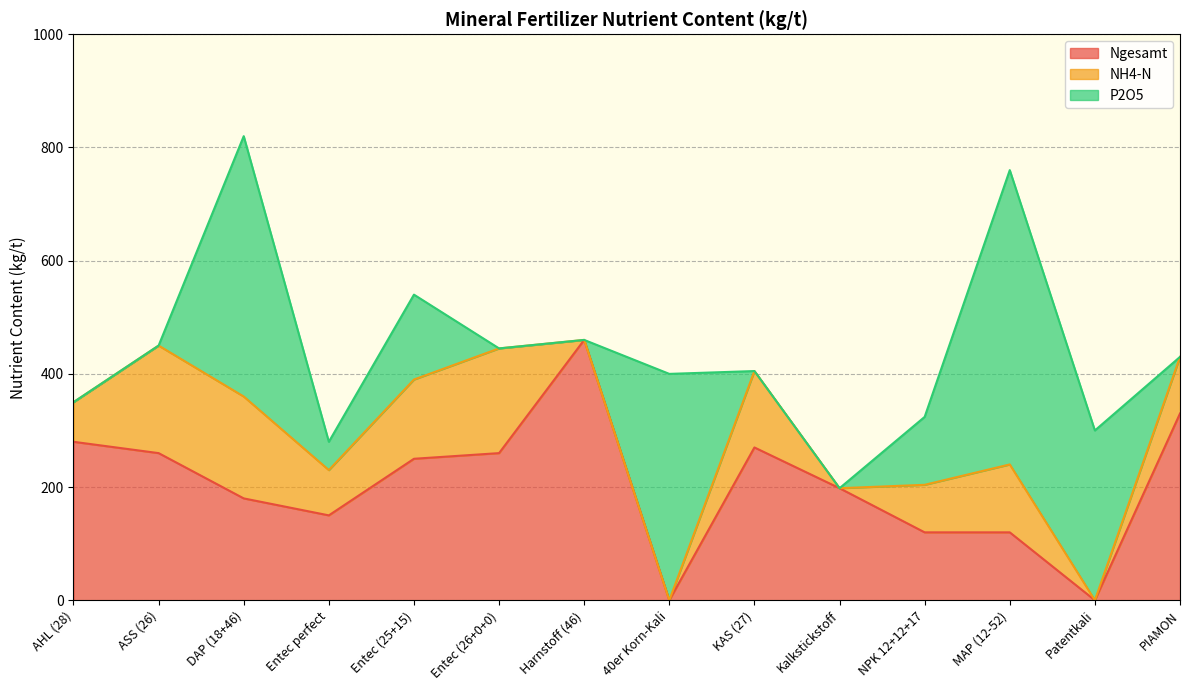

The value of Ngesamt at Harnstoff (46) is 460. True or false?

True